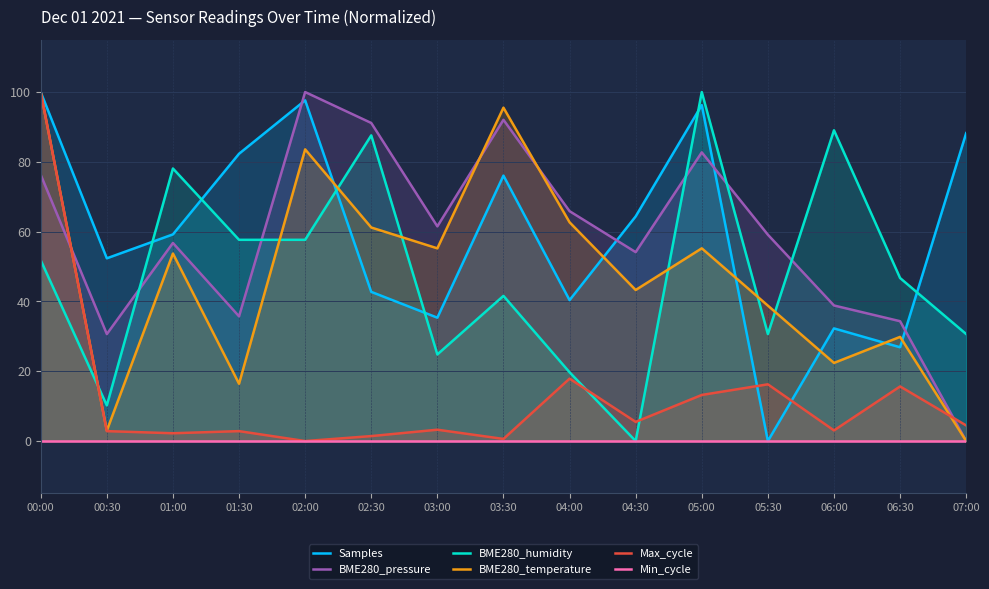

Where does the BME280_humidity series first go above 46?

00:00